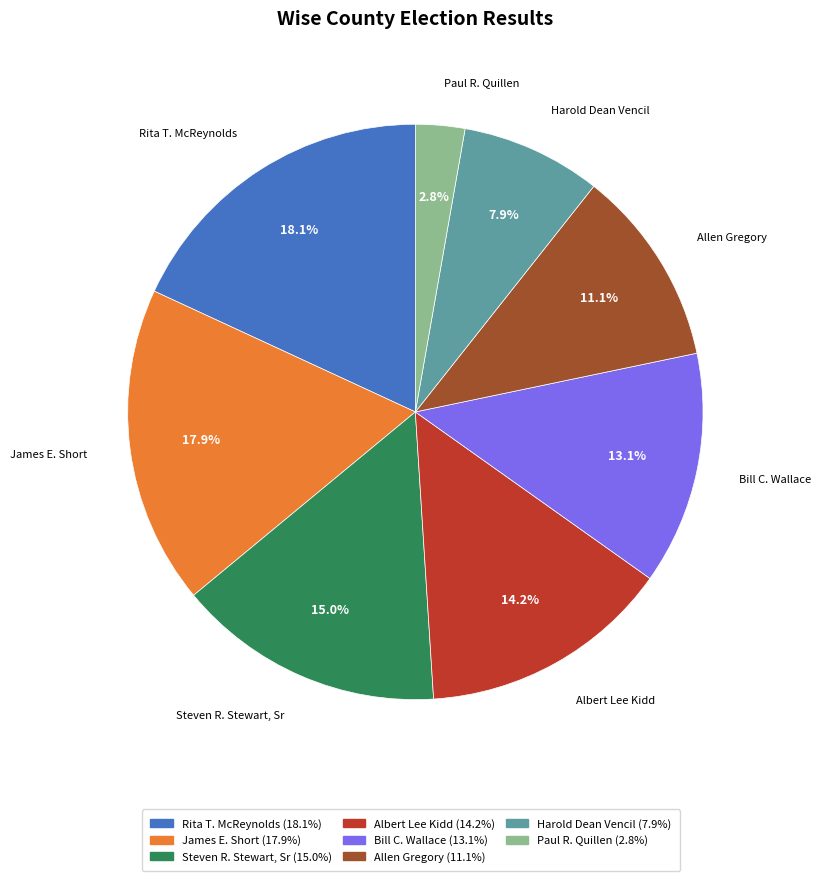

Is it true that Bill C. Wallace is 13% of the pie?

True